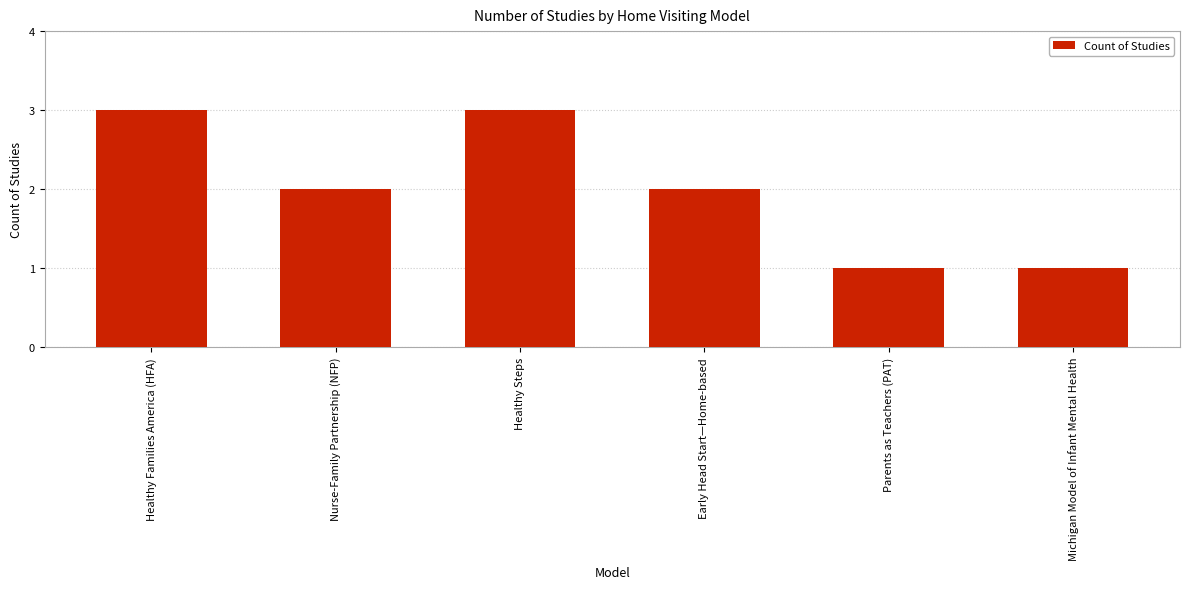

How many values are between 1 and 3?

6